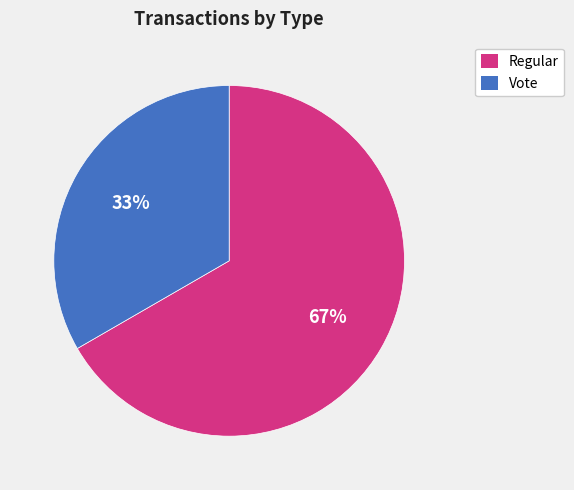

To the nearest percent, what percentage of the pie is Vote?

33%